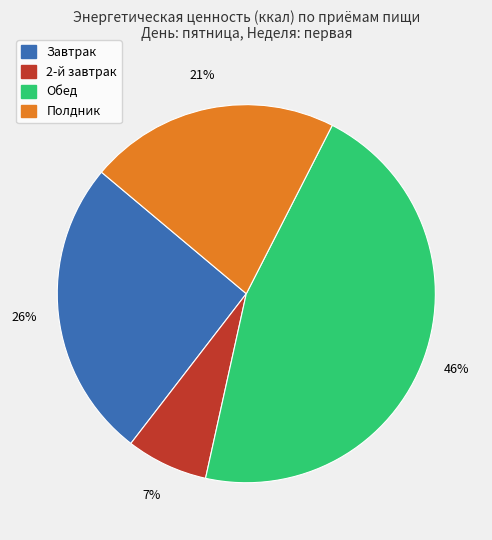

True or false: Полдник accounts for 35% of the total.

False